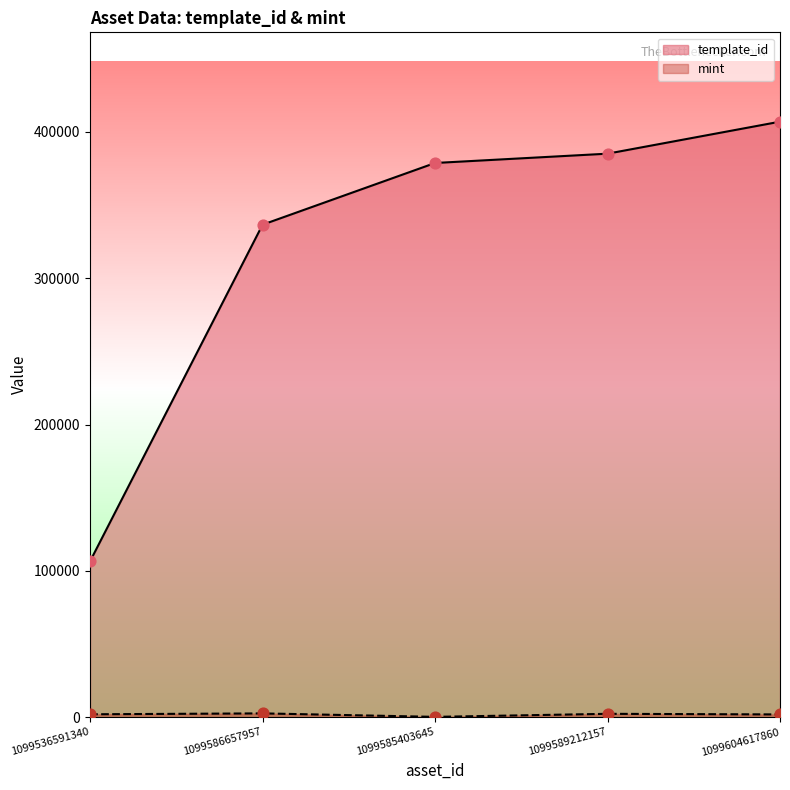

What are all the series names shown in the legend?

template_id, mint